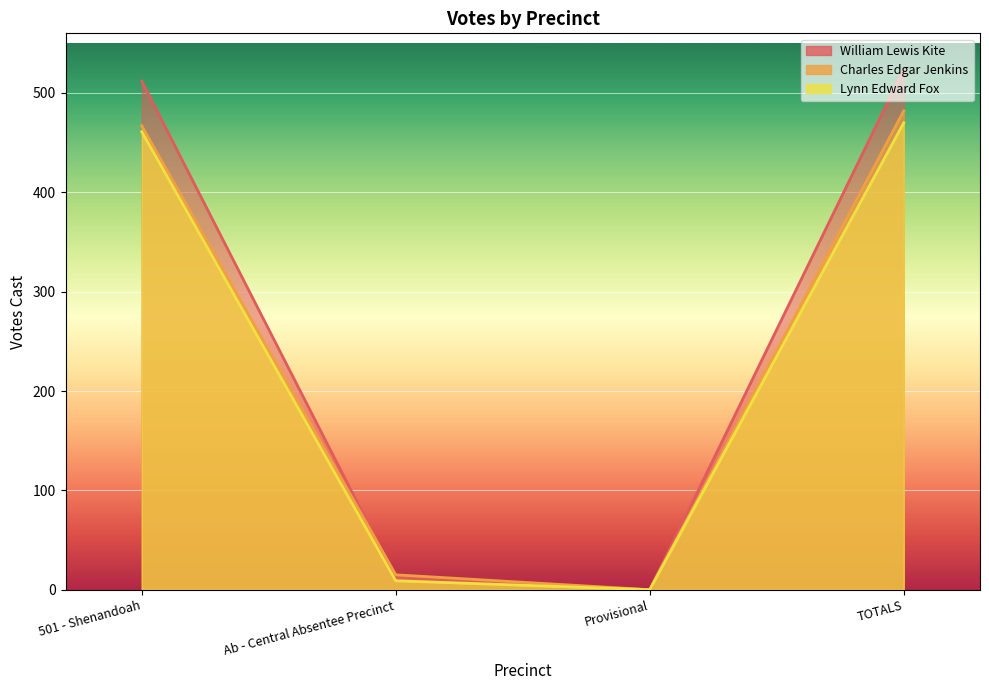

What is the highest value of the William Lewis Kite series?

524